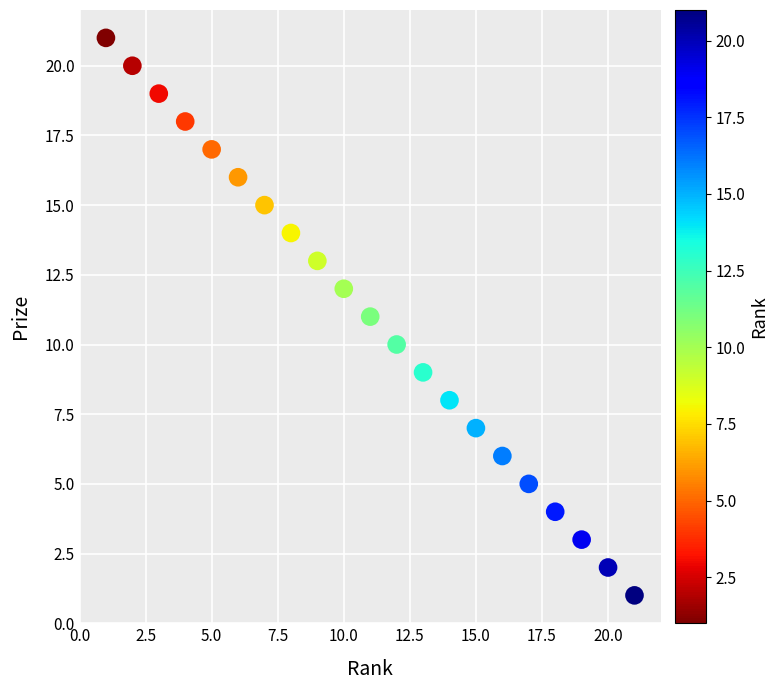

What is the range of Y values (max minus min)?

20